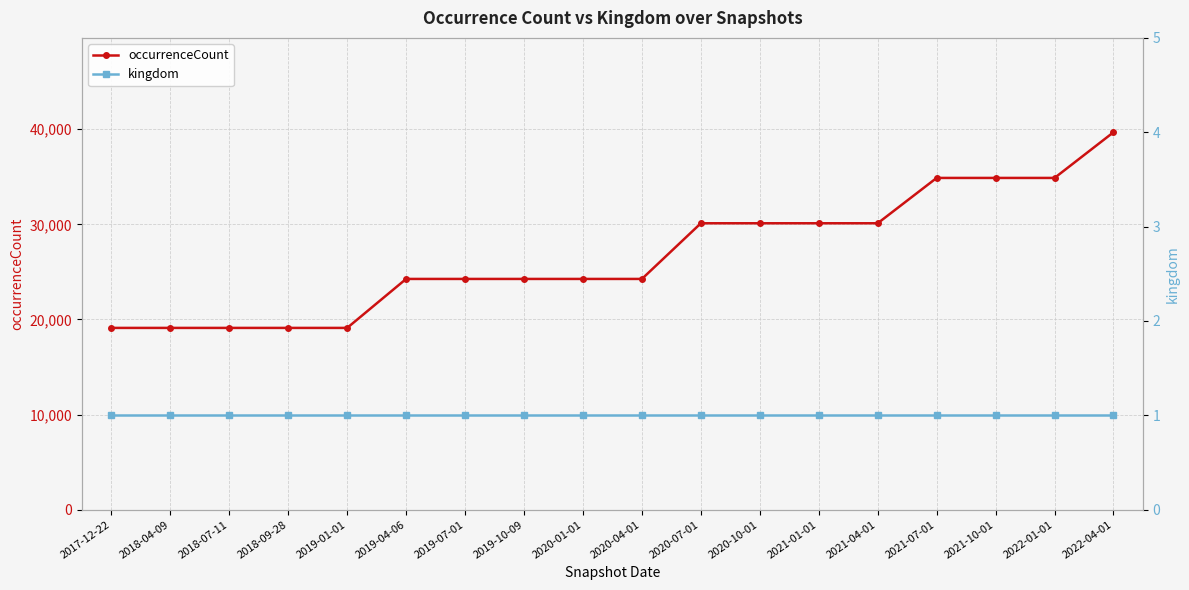

How many lines are shown in the chart?

2